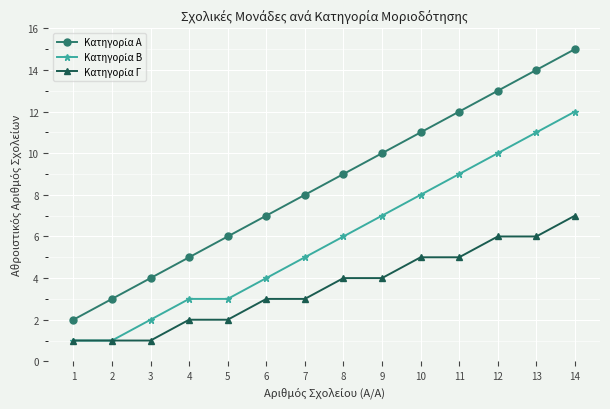

At which category is the sum across all series the highest?

14